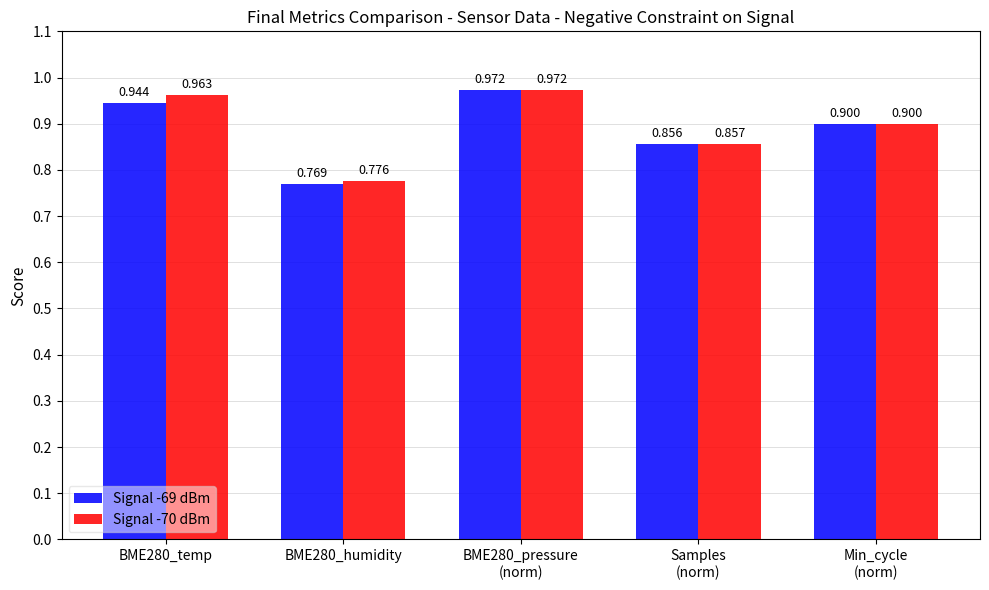

The value of Signal -69 dBm at BME280_pressure
(norm) is 1.5. True or false?

False